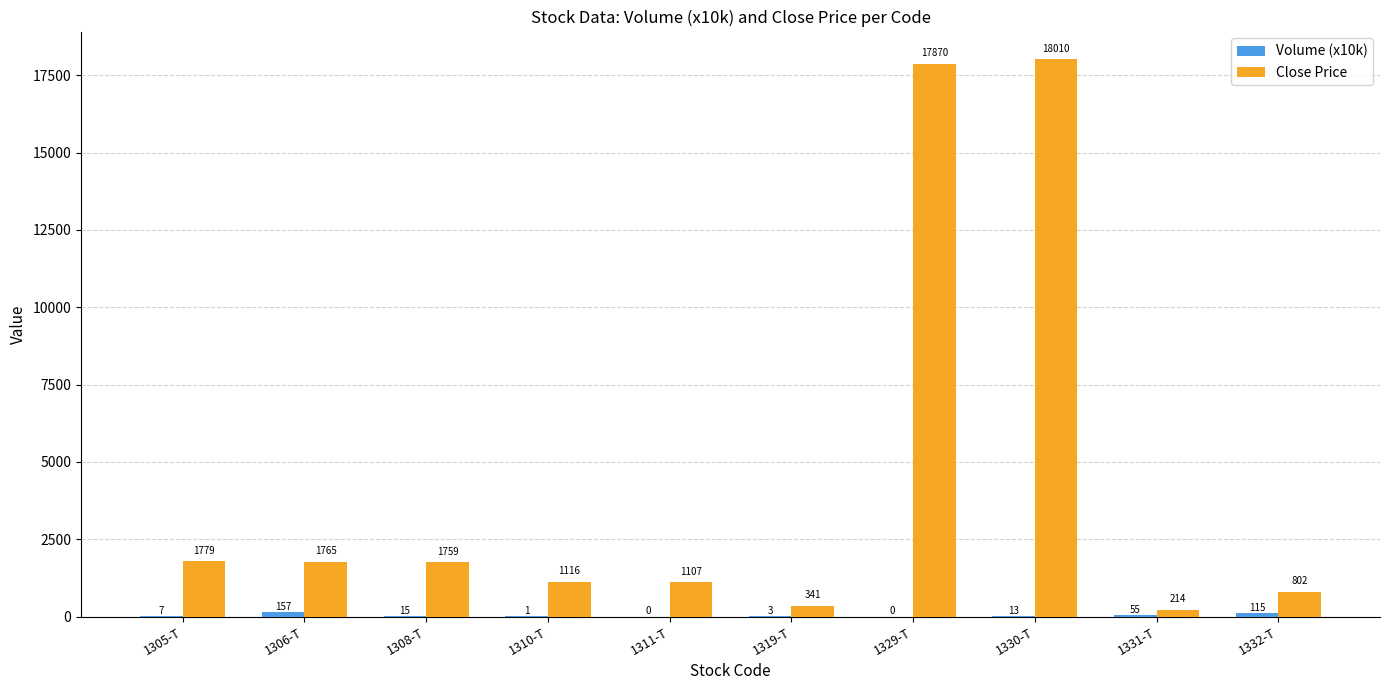

What value does the Close Price series have at 1311-T?

1107.0